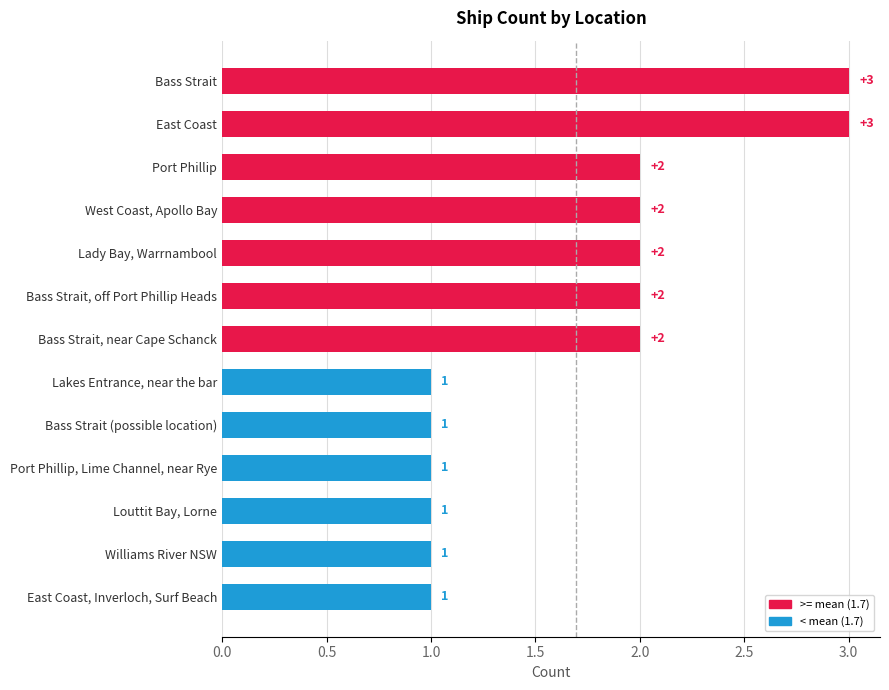

What is the greatest value displayed?

3